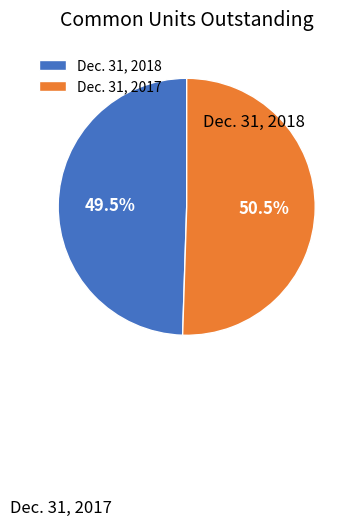

What is the total percentage of Dec. 31, 2018 and Dec. 31, 2017?

100.0%